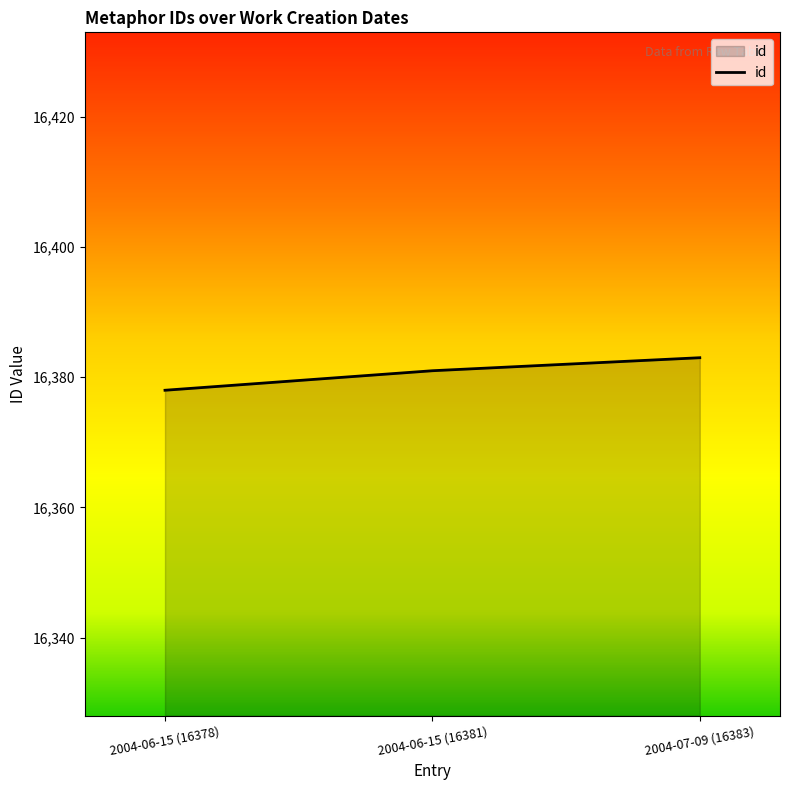

How many values are between 16378 and 16383?

3